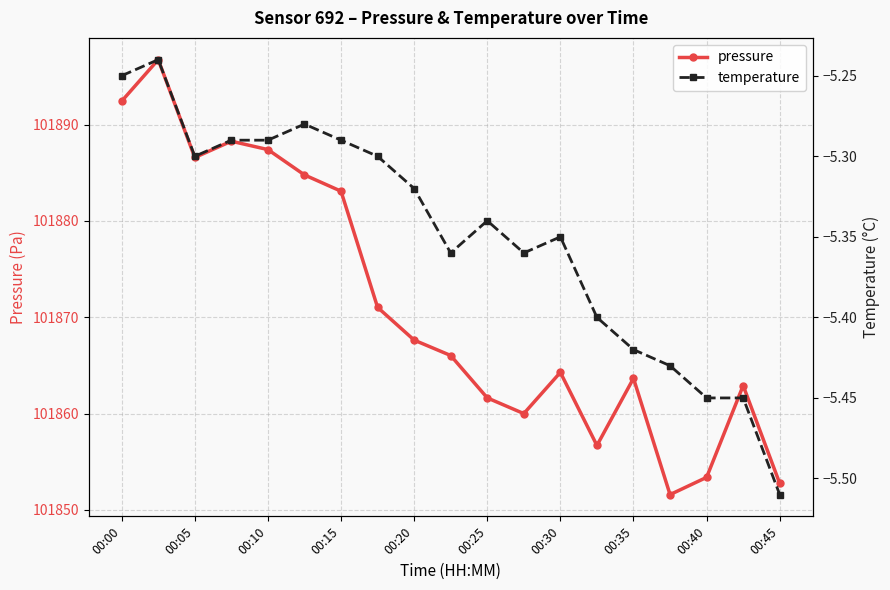

How many lines are shown in the chart?

2